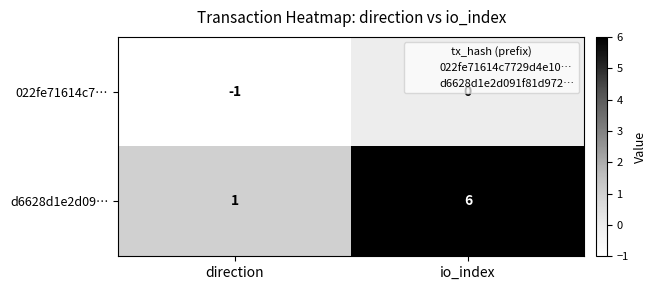

Which series has the largest range (max minus min)?

d6628d1e2d09…